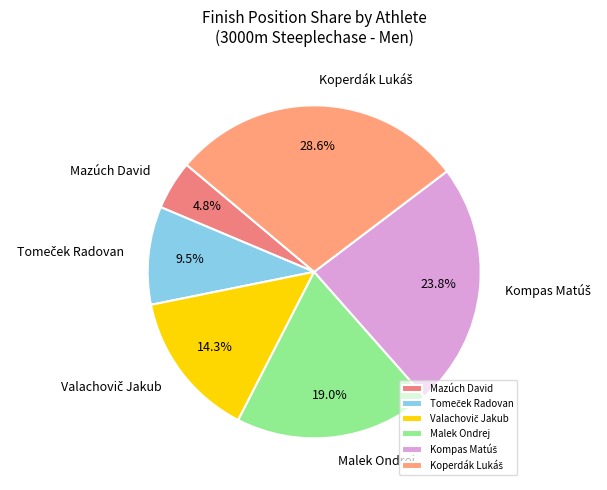

Is there a majority slice in this chart?

No